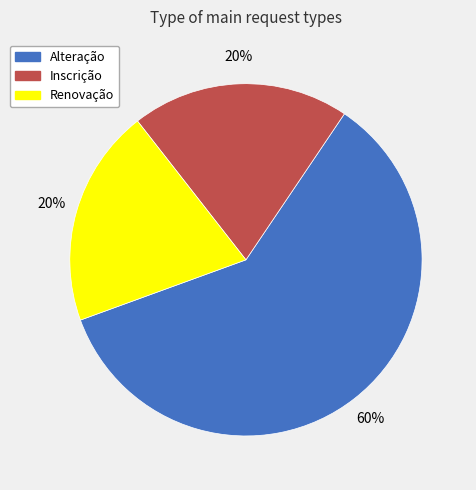

To the nearest percent, what portion does Inscrição represent?

20%